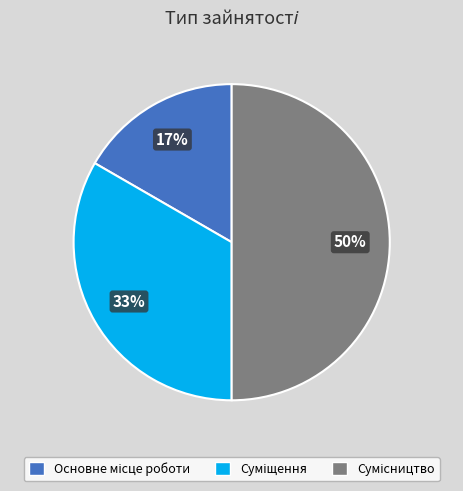

To the nearest percent, what is the difference between the largest and smallest slice percentages?

33%